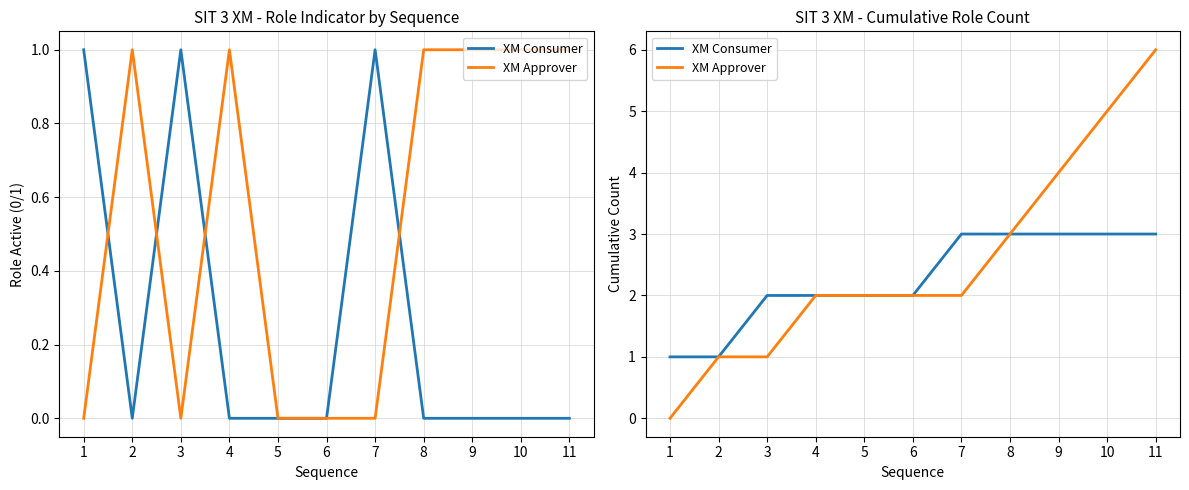

What is the average value of the XM Approver series?

3